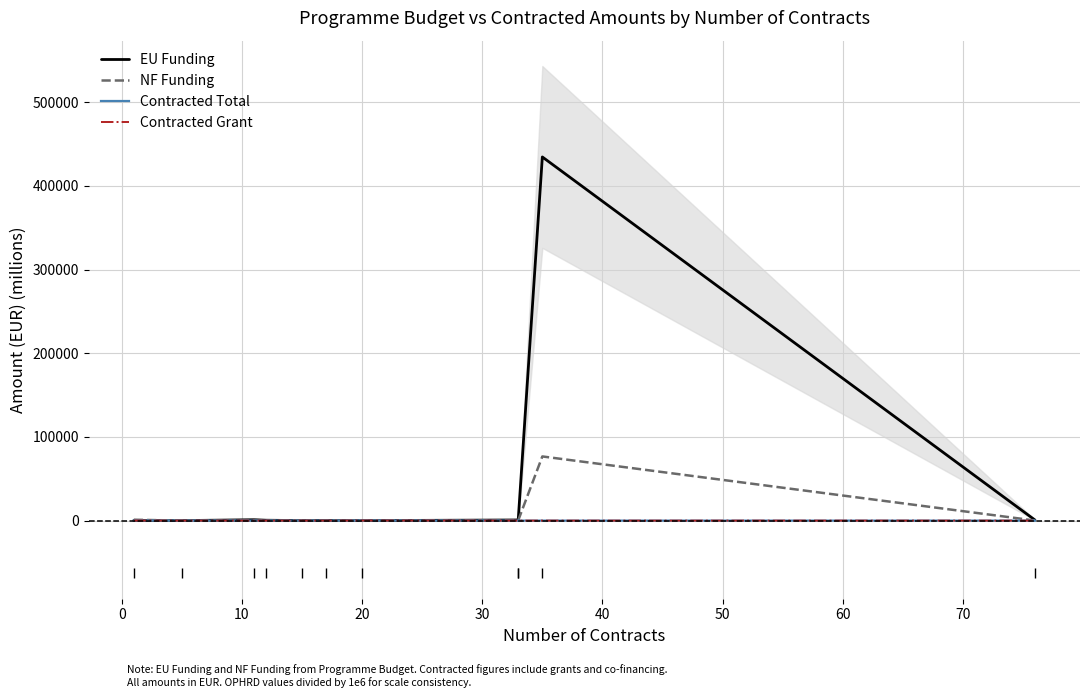

What is the difference between the maximum and minimum values in the Contracted Total series?

96.9